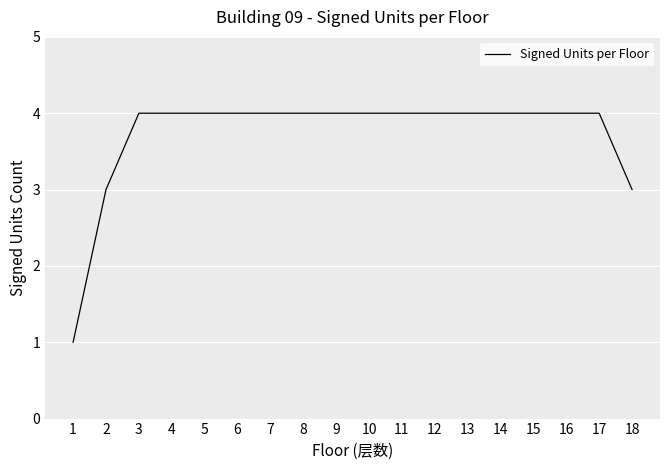

True or false: the data shows 6 at 10.

False